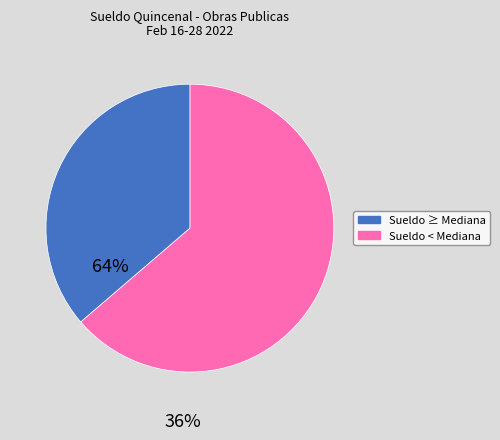

Is the sum of Sueldo ≥ Mediana and Sueldo < Mediana greater than half?

Yes